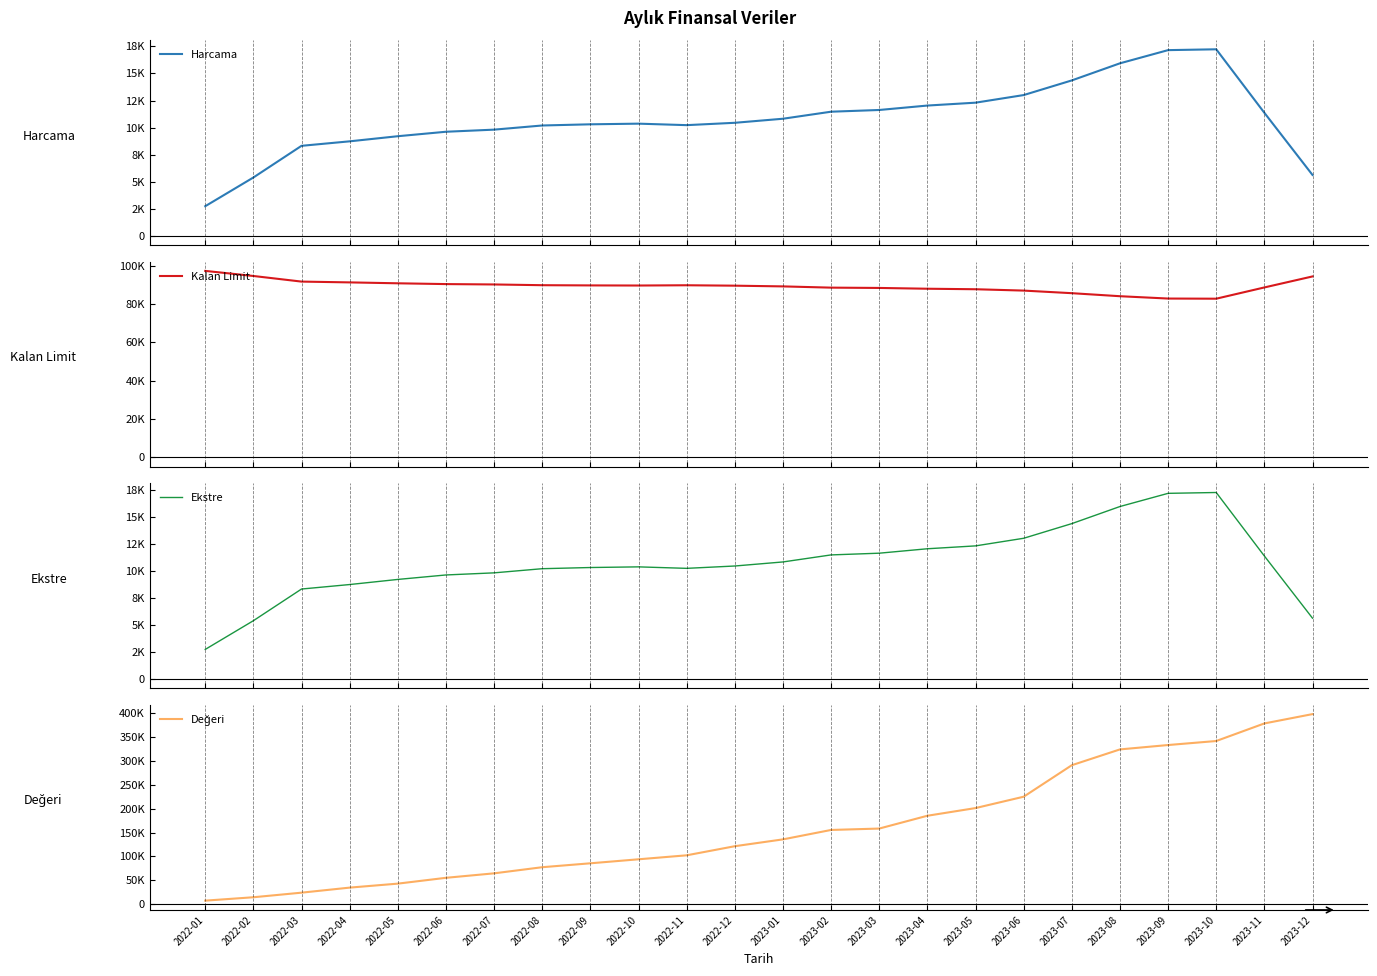

Rank the series at 2022-10 from highest to lowest value.

Değeri, Kalan Limit, Harcama, Ekstre